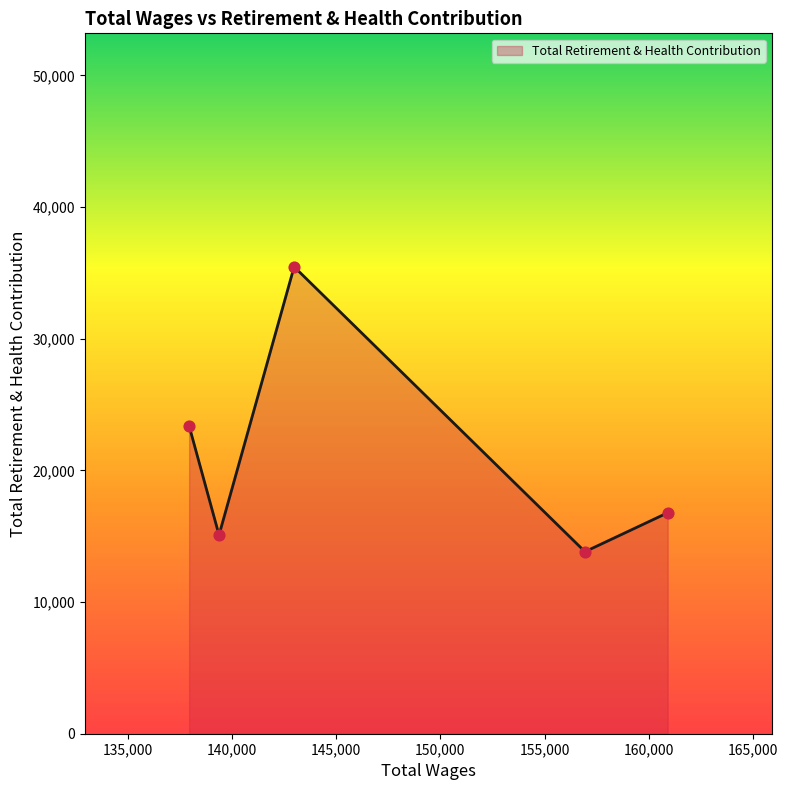

What is the difference between the maximum and minimum values?

21636